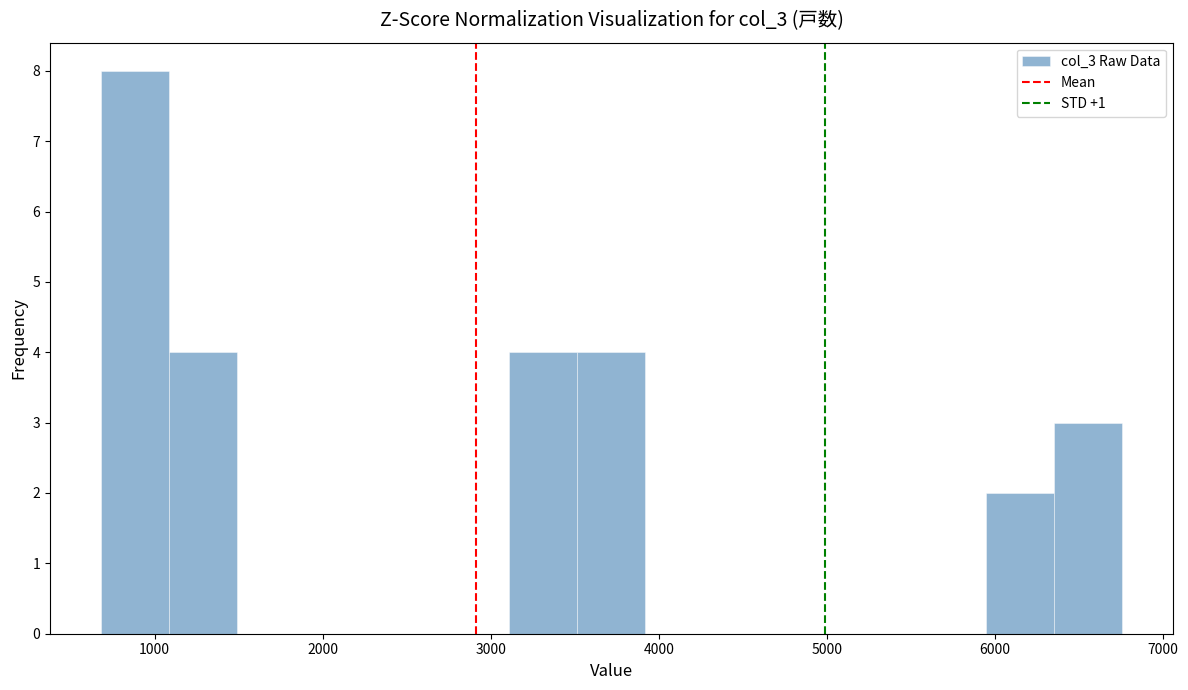

Over which range of the x-axis is the bar tallest?

700 to 1100